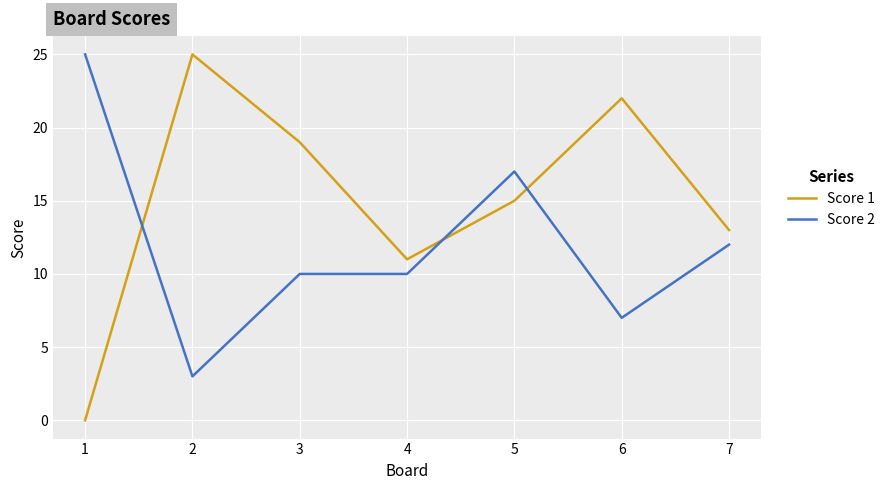

Which series has the widest spread of values?

Score 1